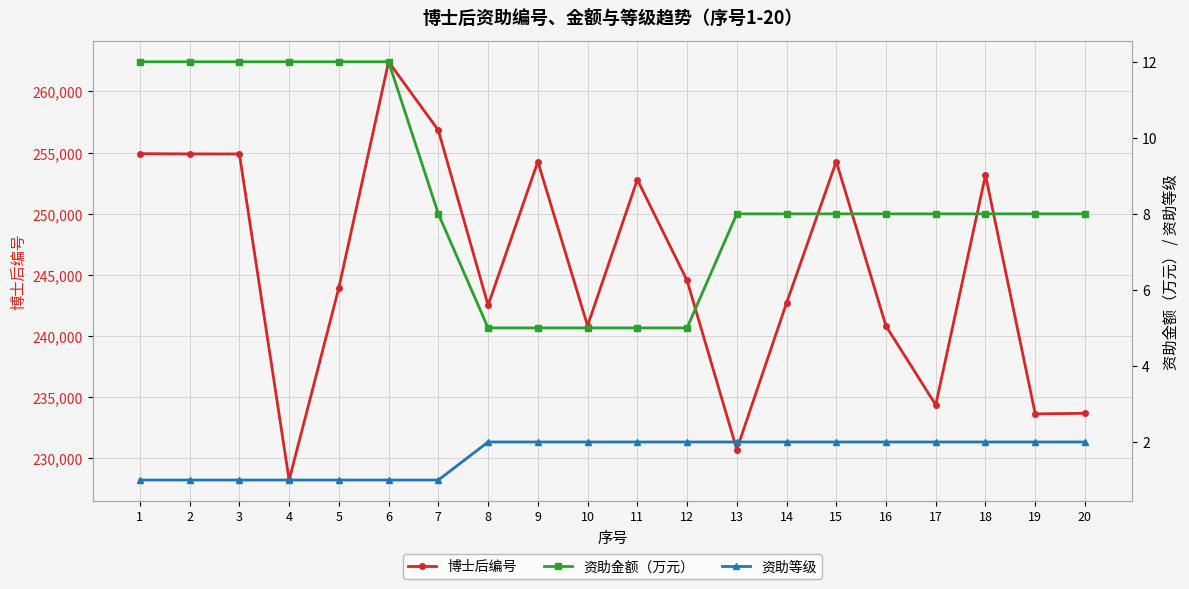

True or false: 博士后编号 and 资助金额（万元） intersect in this chart.

False